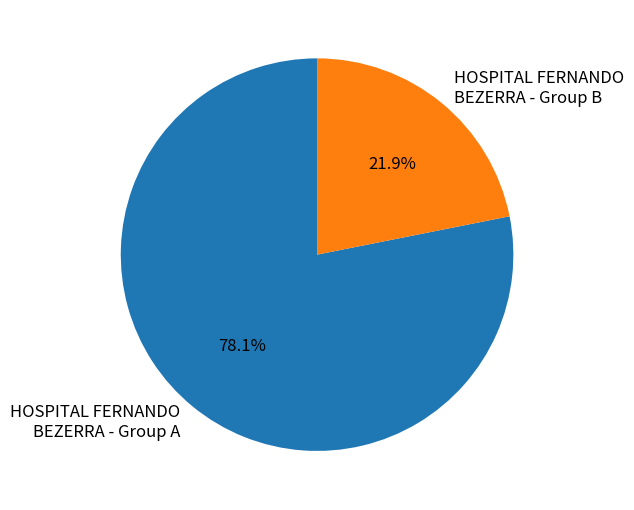

Which slice is the largest?

HOSPITAL FERNANDO BEZERRA - Group A